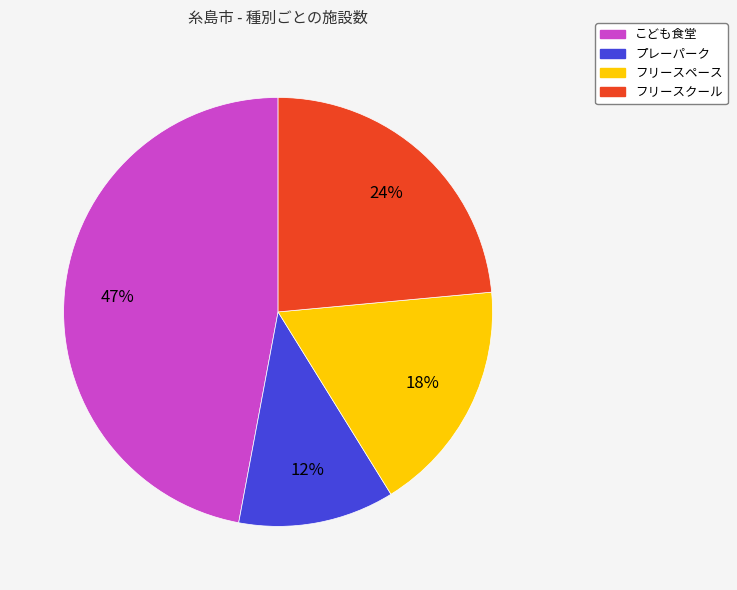

Does こども食堂 represent more than half of the total?

No